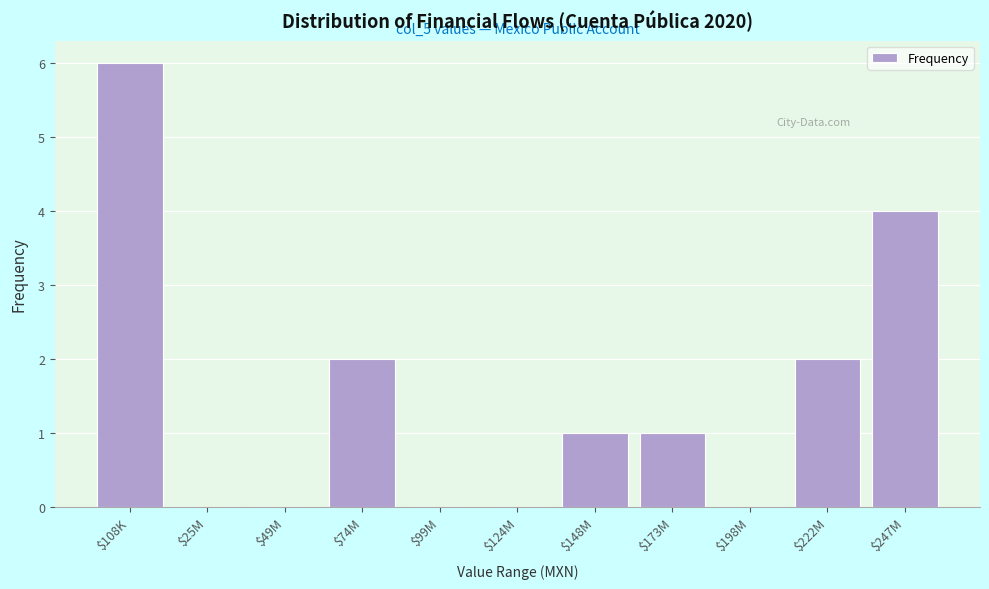

What is the greatest value displayed?

6